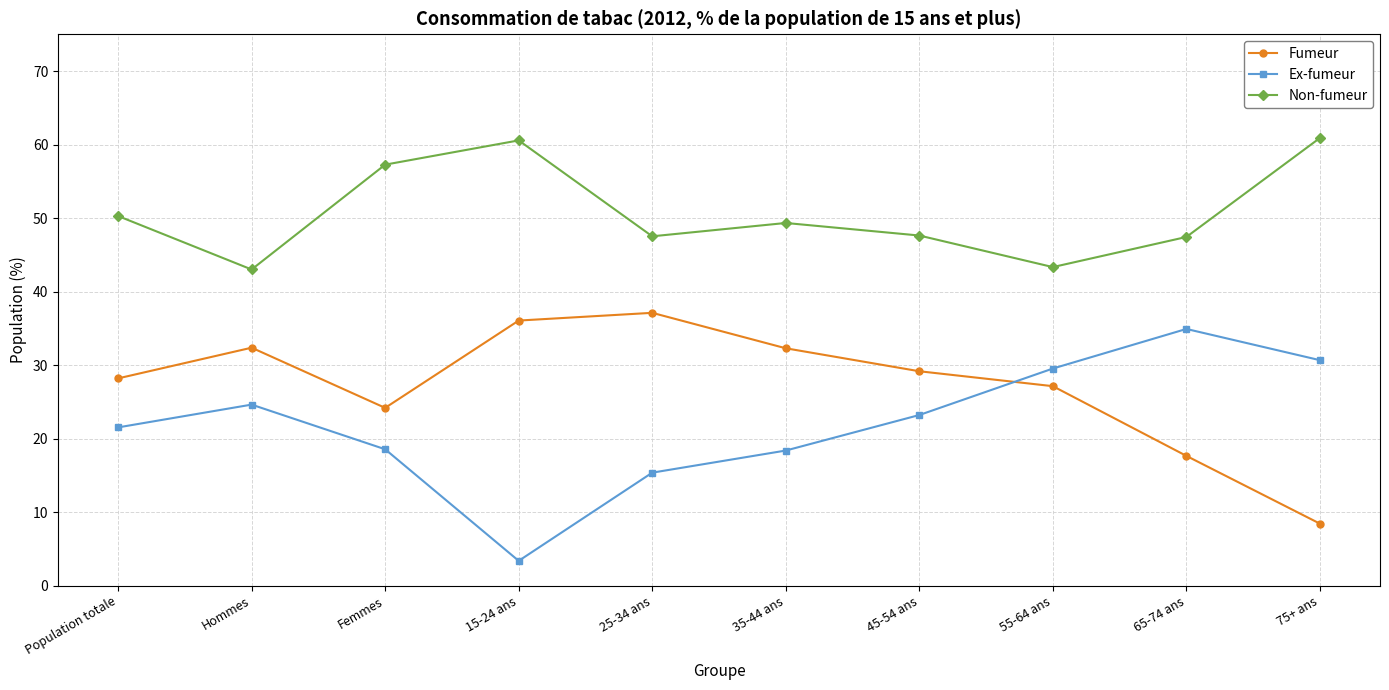

What is the minimum value shown in the chart?

3.4